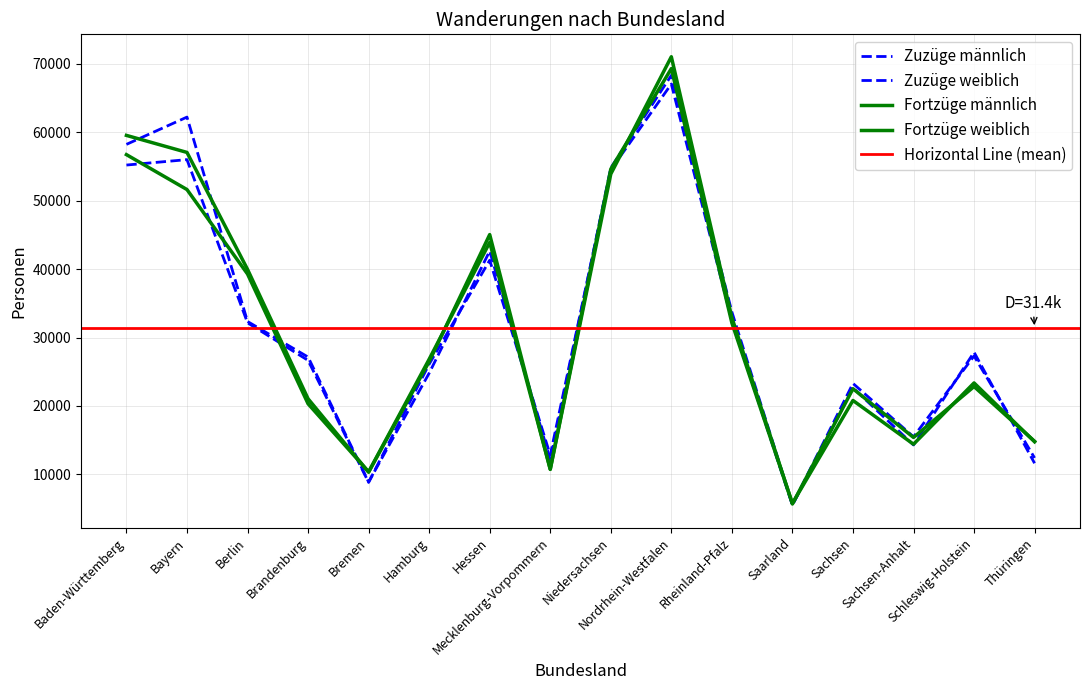

Which has a higher value, Niedersachsen or Baden-Württemberg?

Baden-Württemberg